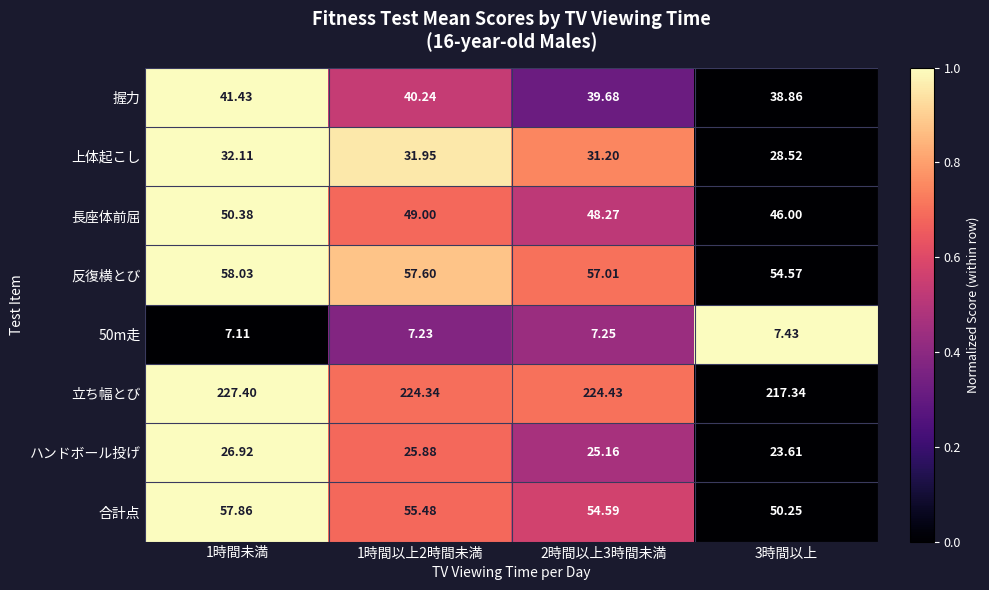

Is the value of 反復横とび at 2時間以上3時間未満 greater than the value of 長座体前屈 at 1時間未満?

Yes